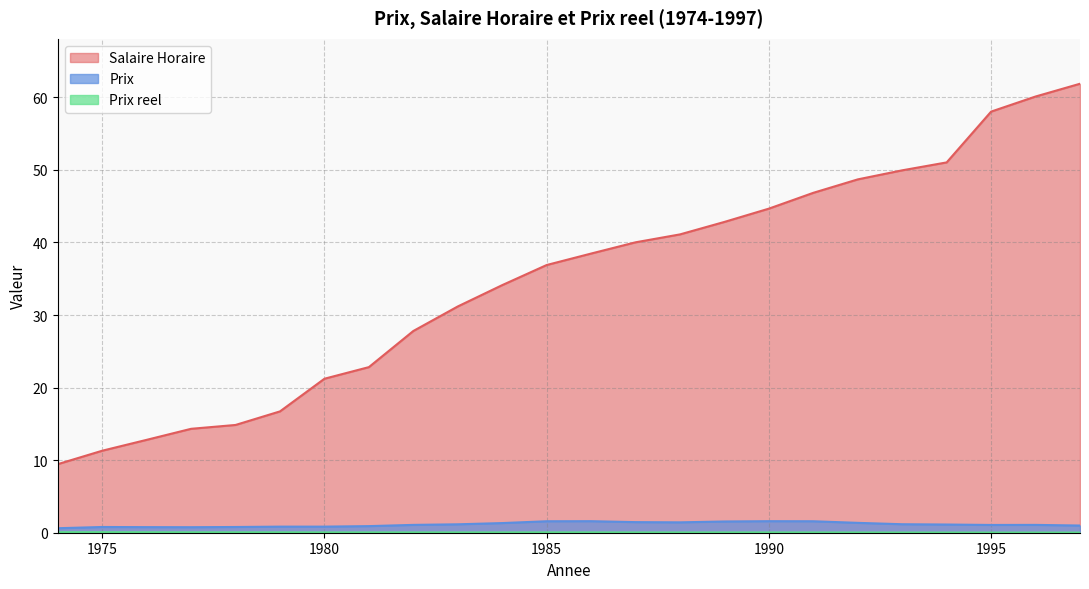

What is the difference between the maximum and minimum values in the Prix series?

1.0